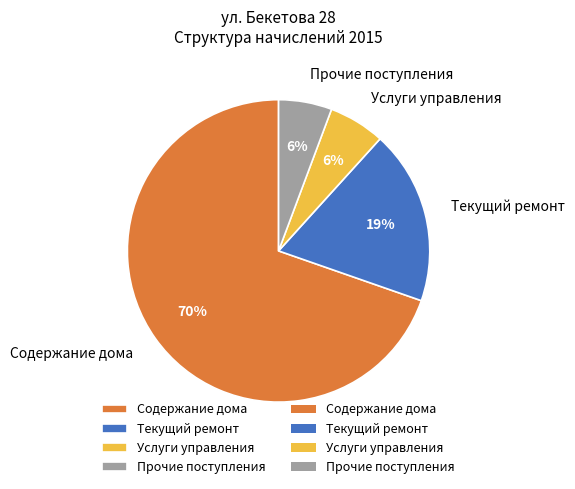

How many segments does this pie chart have?

4